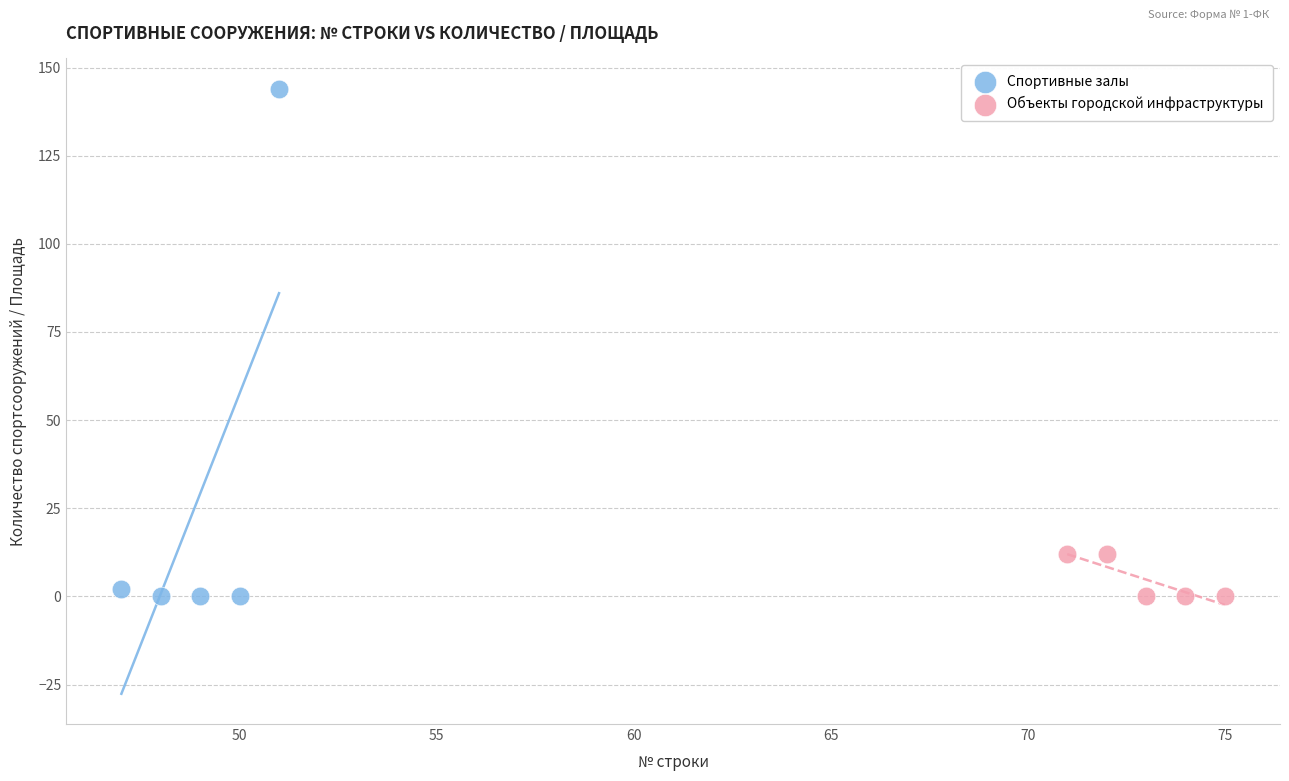

What are all the series names shown in the legend?

Спортивные залы, Объекты городской инфраструктуры